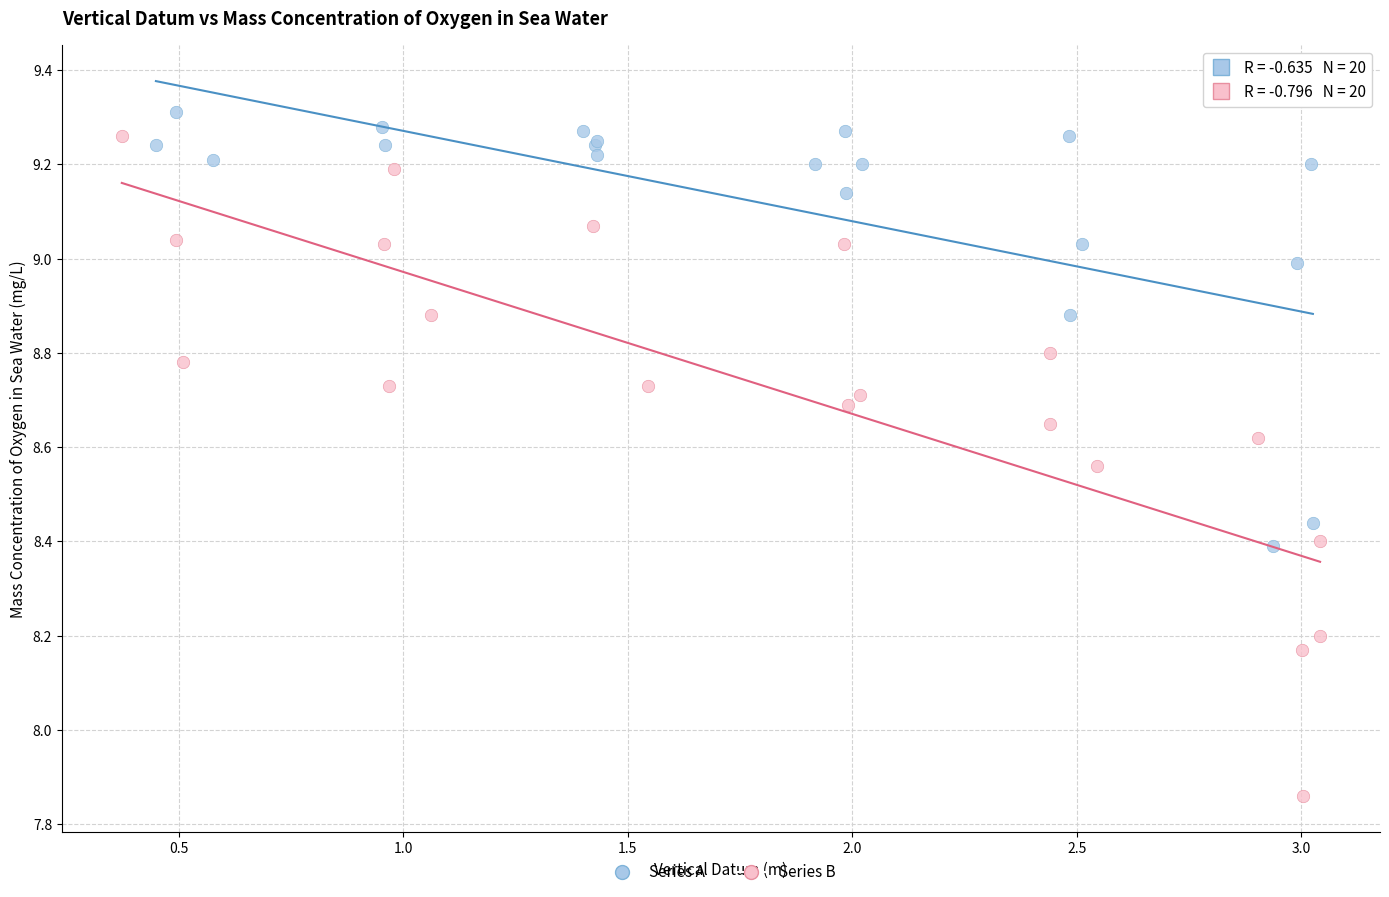

Which series has the widest spread of Y values?

Series B